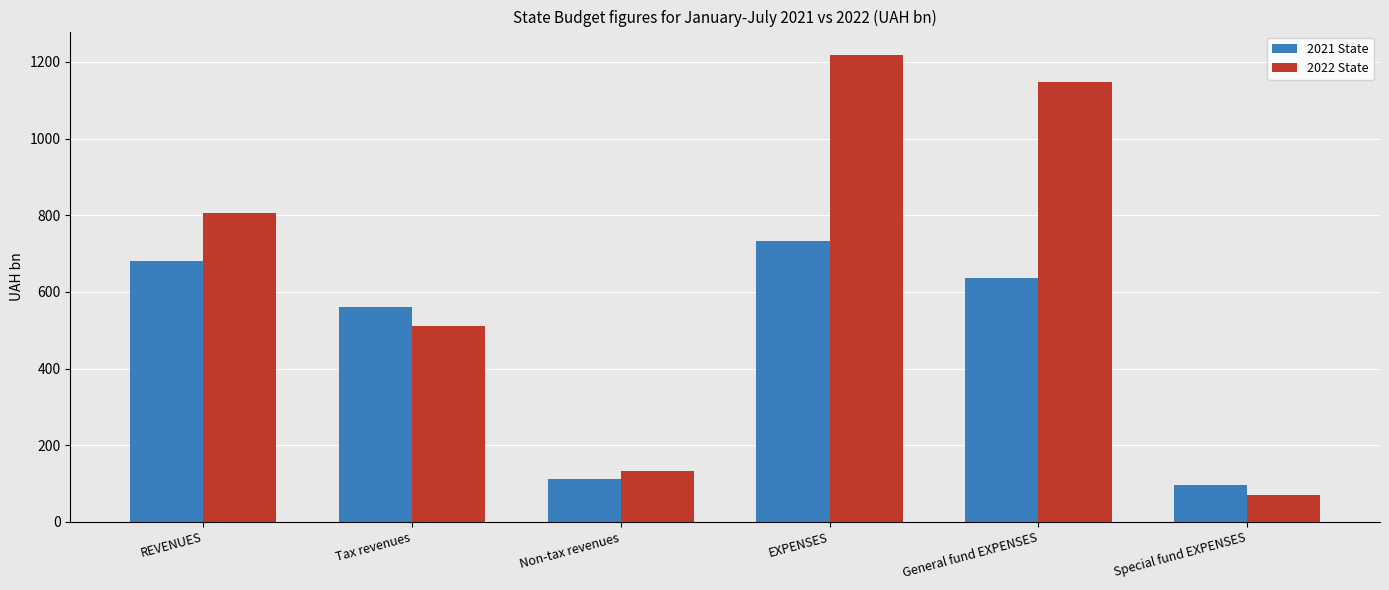

What is the label of the 1st bar from the right?

Special fund EXPENSES